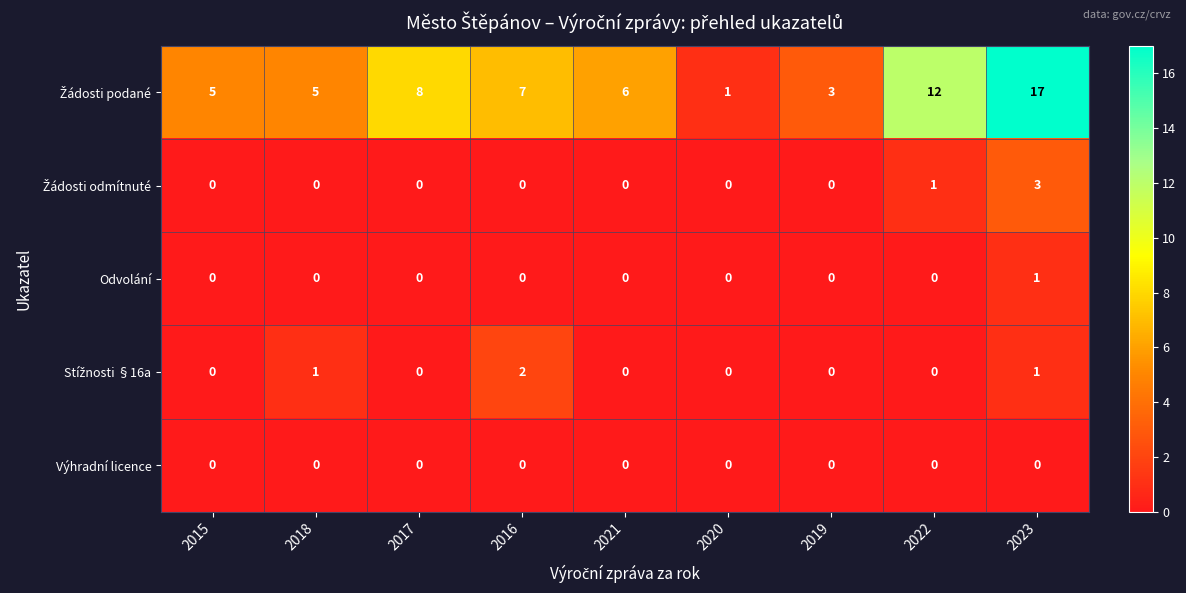

At which category is the sum across all series the highest?

2023